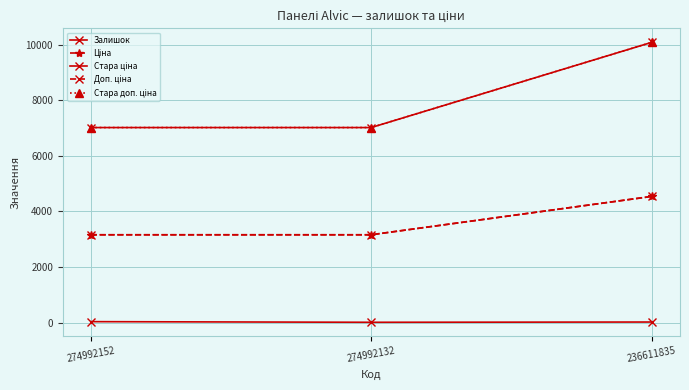

Does the chart have visible grid lines?

Yes